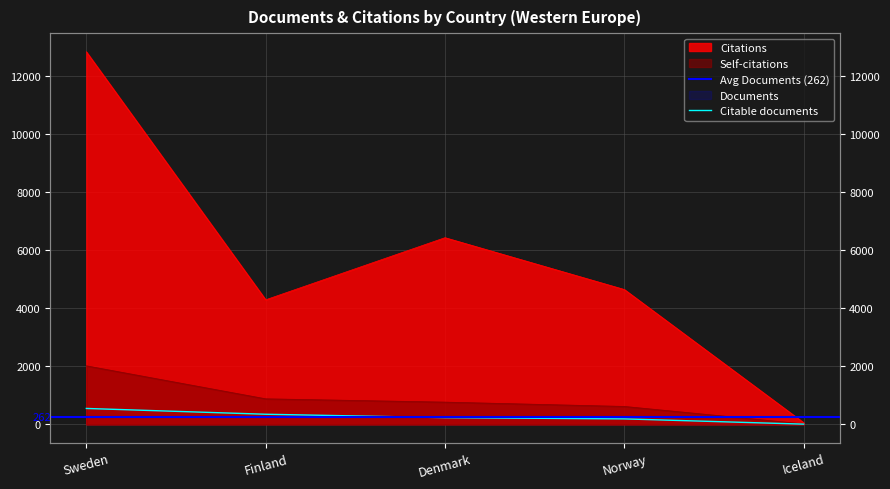

Which series has the widest spread of values?

Citations